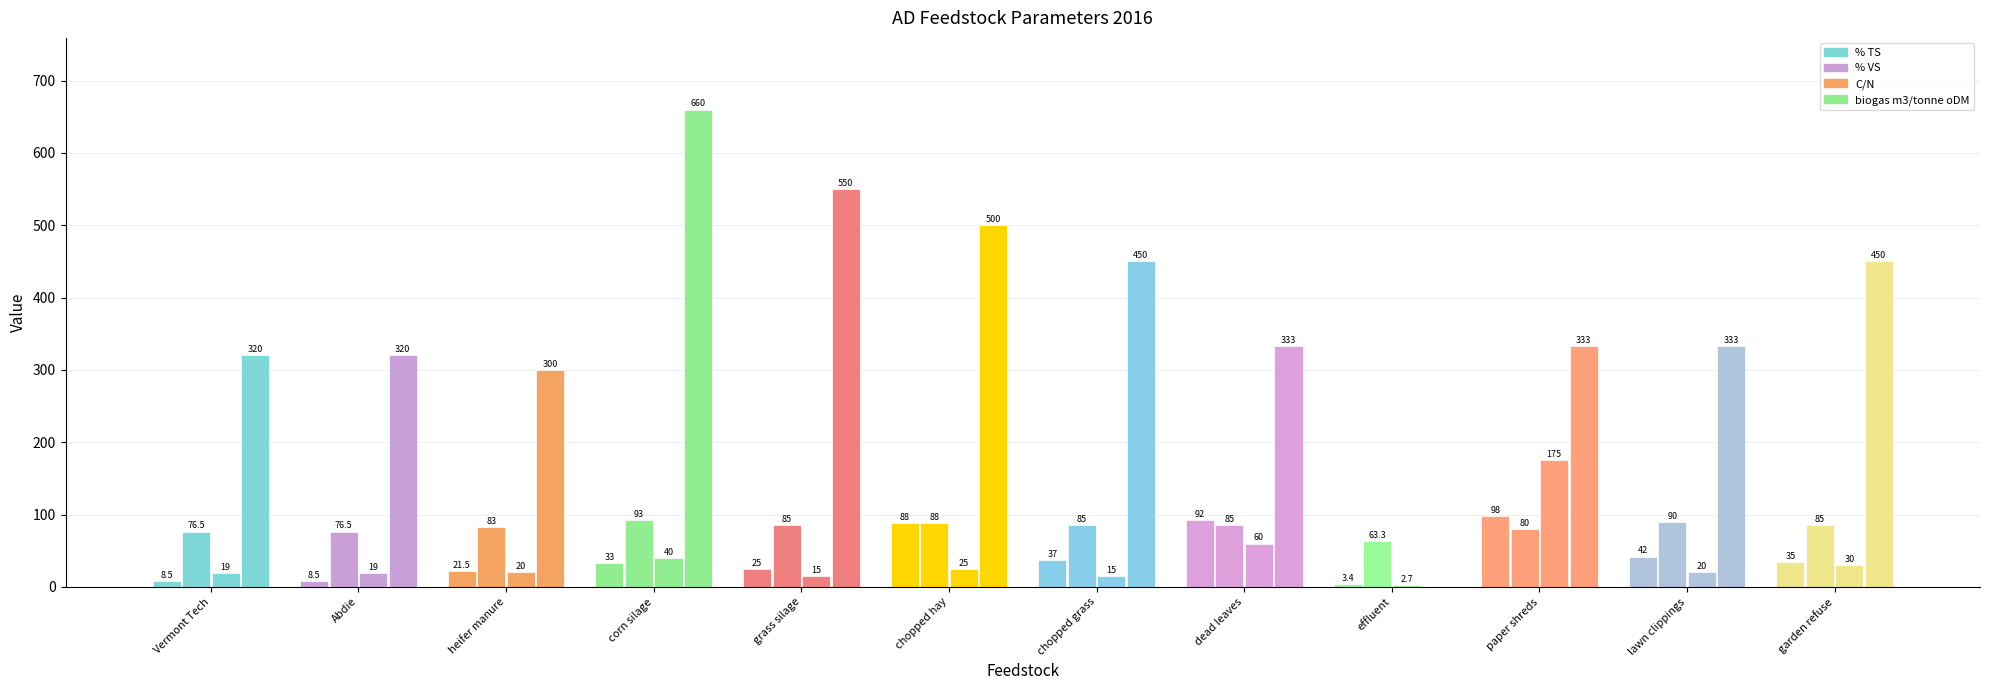

Reading right to left, transcribe all the data shown in this chart.

% TS: 35.0	42.0	98.0	3.4	92.0	37.0	88.0	25.0	33.0	21.5	8.5	8.5
% VS: 85.0	90.0	80.0	63.3	85.0	85.0	88.0	85.0	93.0	83.0	76.5	76.5
C/N: 30.0	20.0	175.0	2.7	60.0	15.0	25.0	15.0	40.0	20.0	19.0	19.0
biogas m3/tonne oDM: 450.0	333.0	333.0	0.0	333.0	450.0	500.0	550.0	660.0	300.0	320.0	320.0